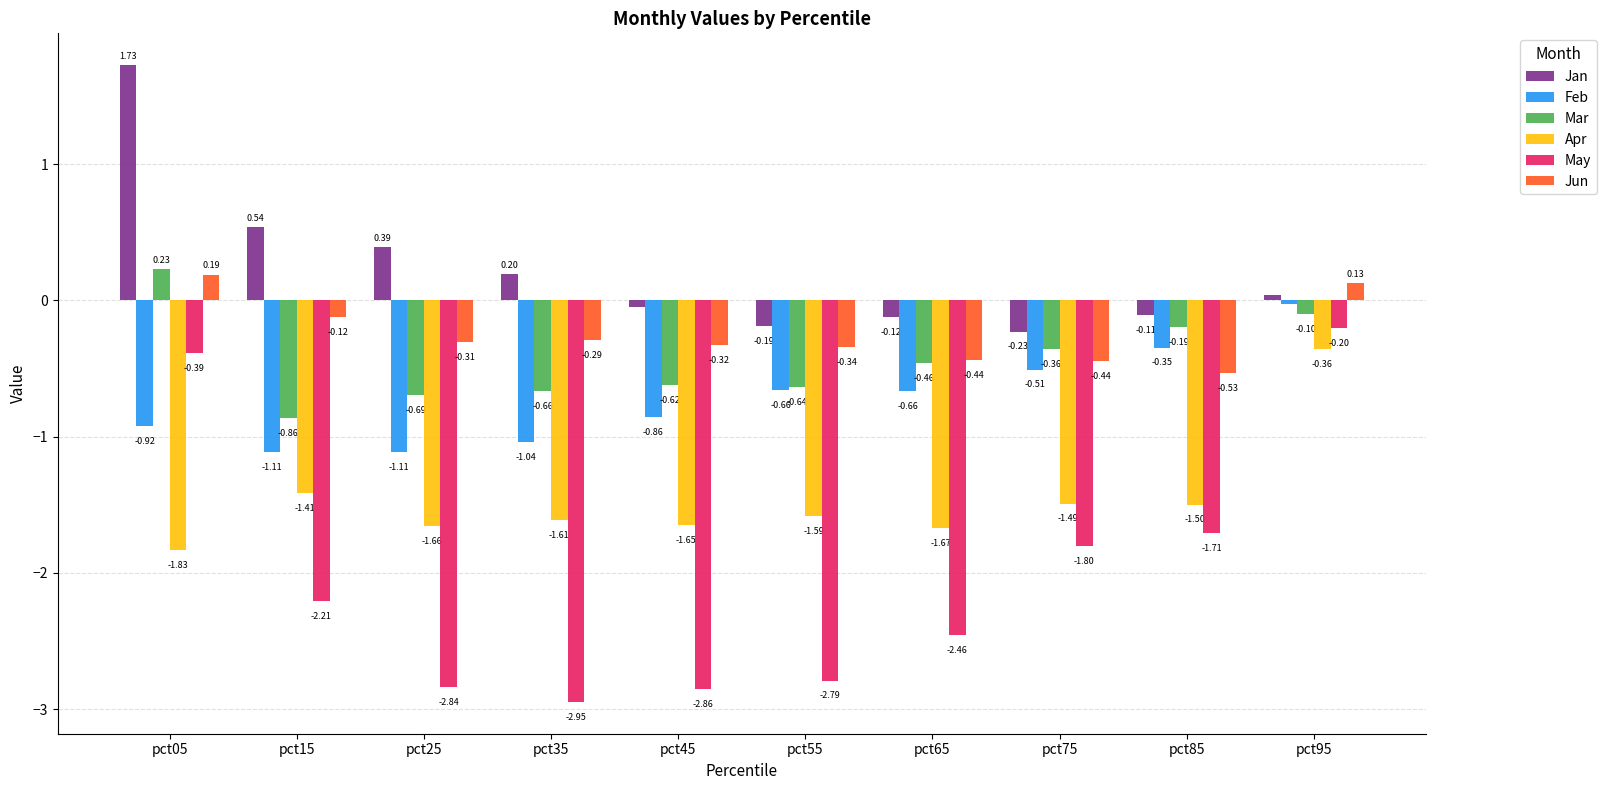

What is the total value across all series at pct85?

-4.4